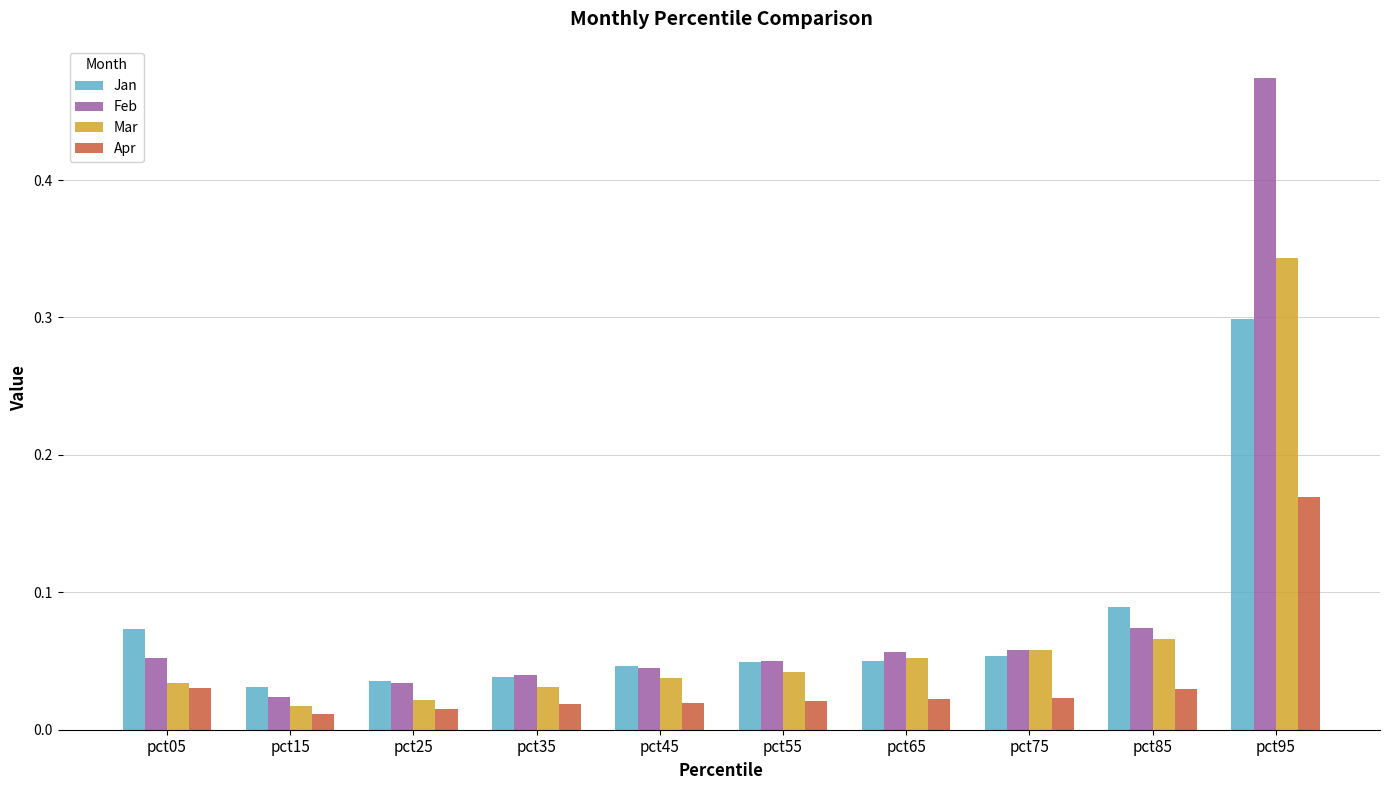

Which series has the largest range (max minus min)?

Feb